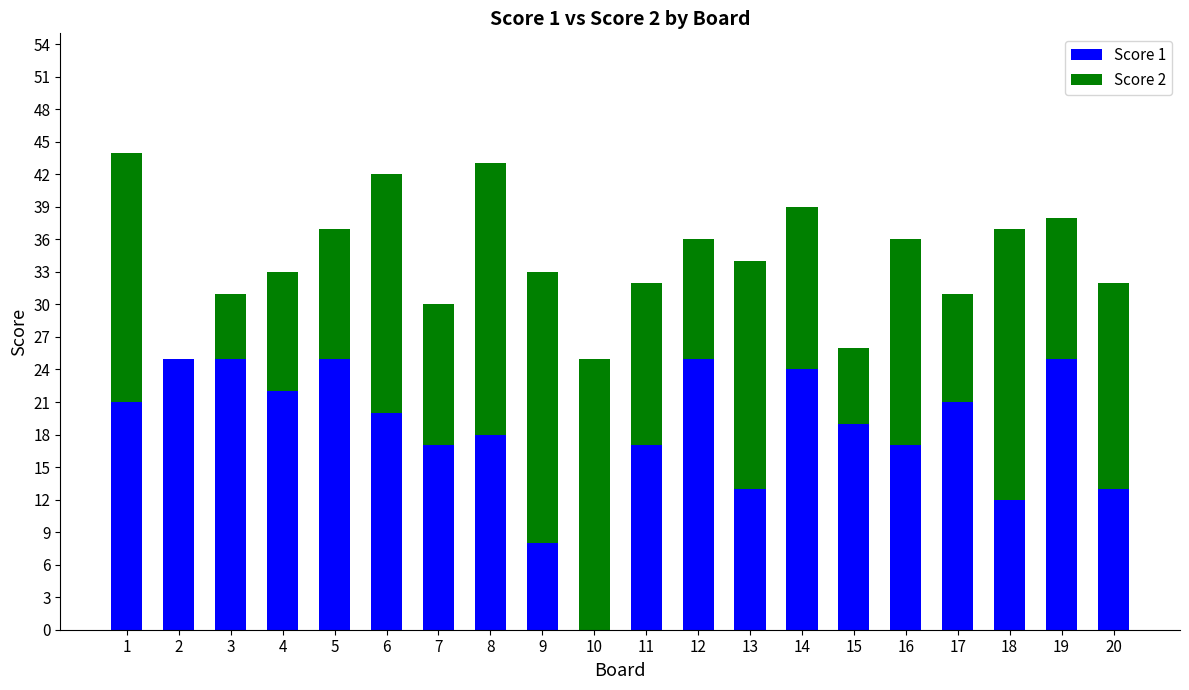

The Score 1 series shows 5 at 14. True or false?

False